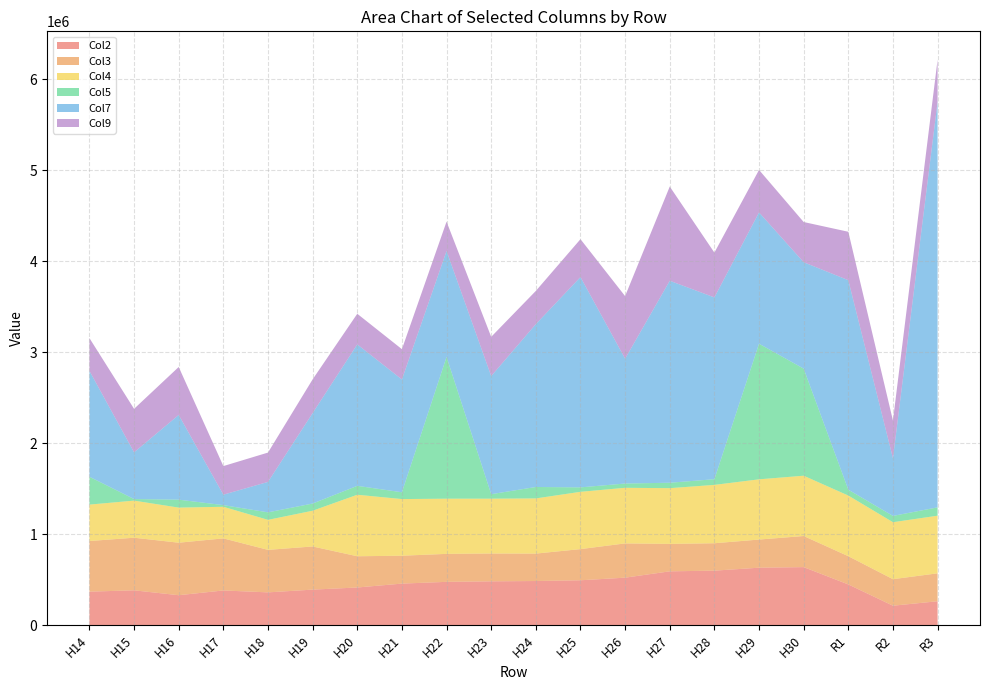

Reading left to right, transcribe all the data shown in this chart.

Col2: 368634	383186	329365	381593	360603	390792	414252	456974	476230	481929	485364	493610	522252	591858	599370	631814	638131	447955	213986	263045
Col3: 556331	578003	576982	572359	467129	474215	343174	306427	307461	305883	301334	342403	376466	301451	301085	309179	341795	310153	291470	306917
Col4: 400314	407758	385872	347407	329937	393013	676113	622650	606614	602709	606604	629789	611209	612548	641500	662080	662873	666625	626295	633376
Col5: 305945	17367	87389	18073	82512	78851	97779	74716	1557745	49187	125487	48727	46893	59565	62359	1490206	1176809	64342	69103	91666
Col7: 1163960	513760	931030	114862	334626	994336	1554951	1239857	1164598	1298272	1789900	2311815	1372202	2220130	1998001	1443453	1169537	2302706	634178	4460042
Col9: 359679	477567	527134	314227	322179	370397	336279	332846	322498	431026	364989	415947	687473	1035249	492346	466785	441740	532052	413446	460906